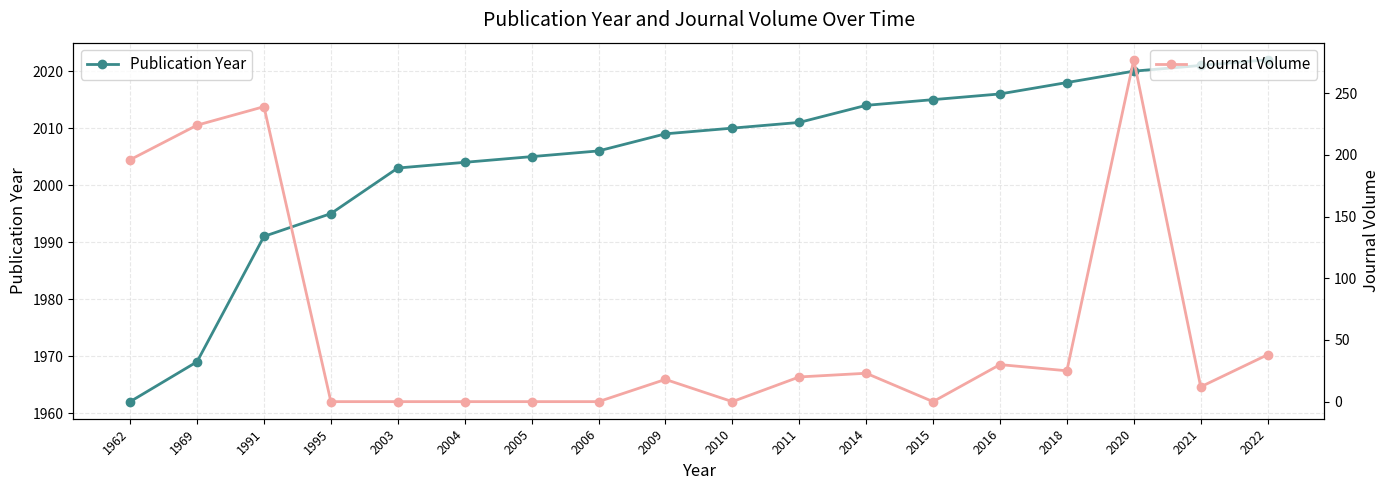

What is the average value of the Journal Volume series?

61